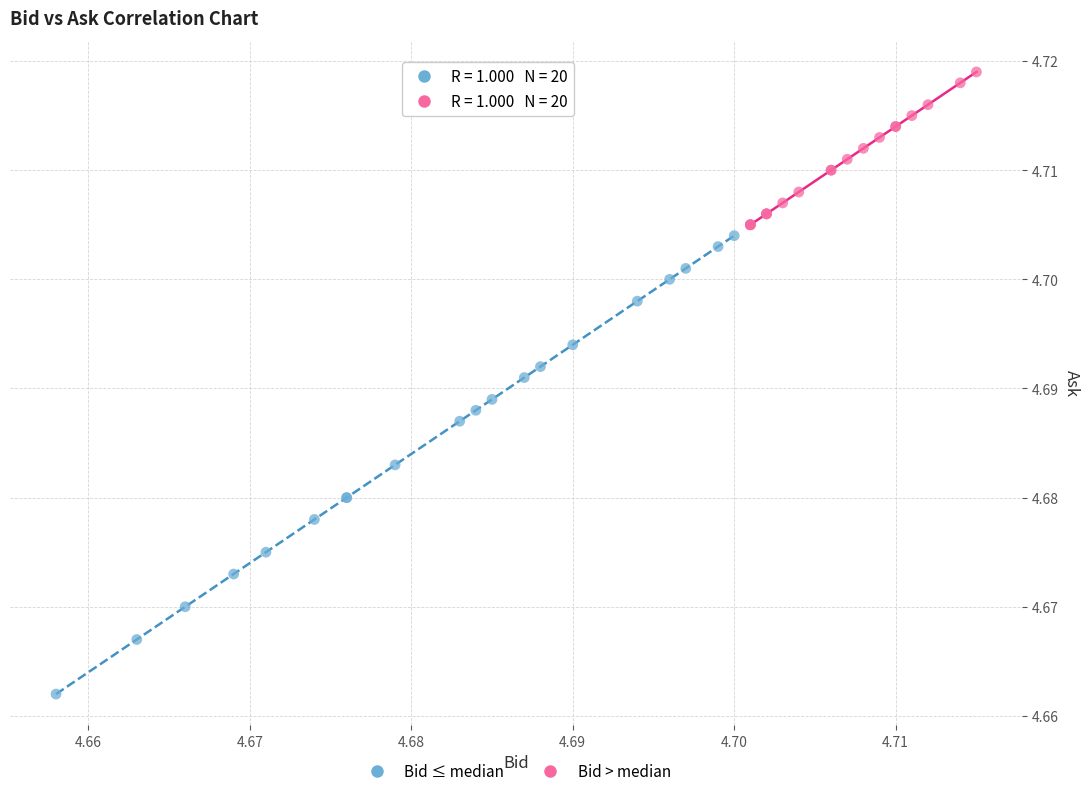

What are all the series names shown in the legend?

Bid ≤ median, Bid > median